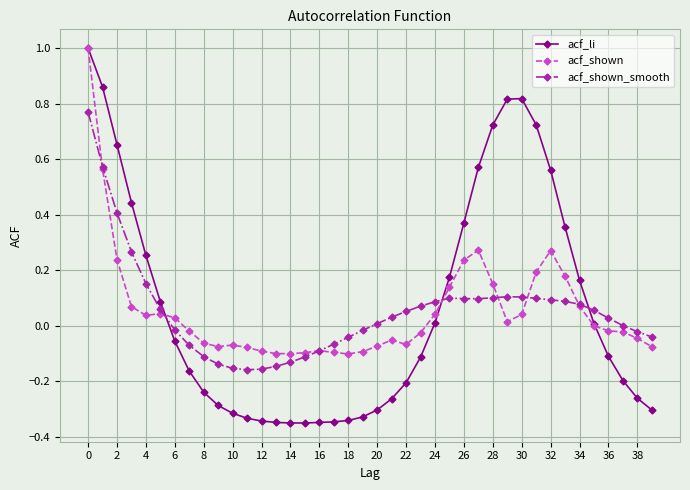

Which series has the largest range (max minus min)?

acf_li